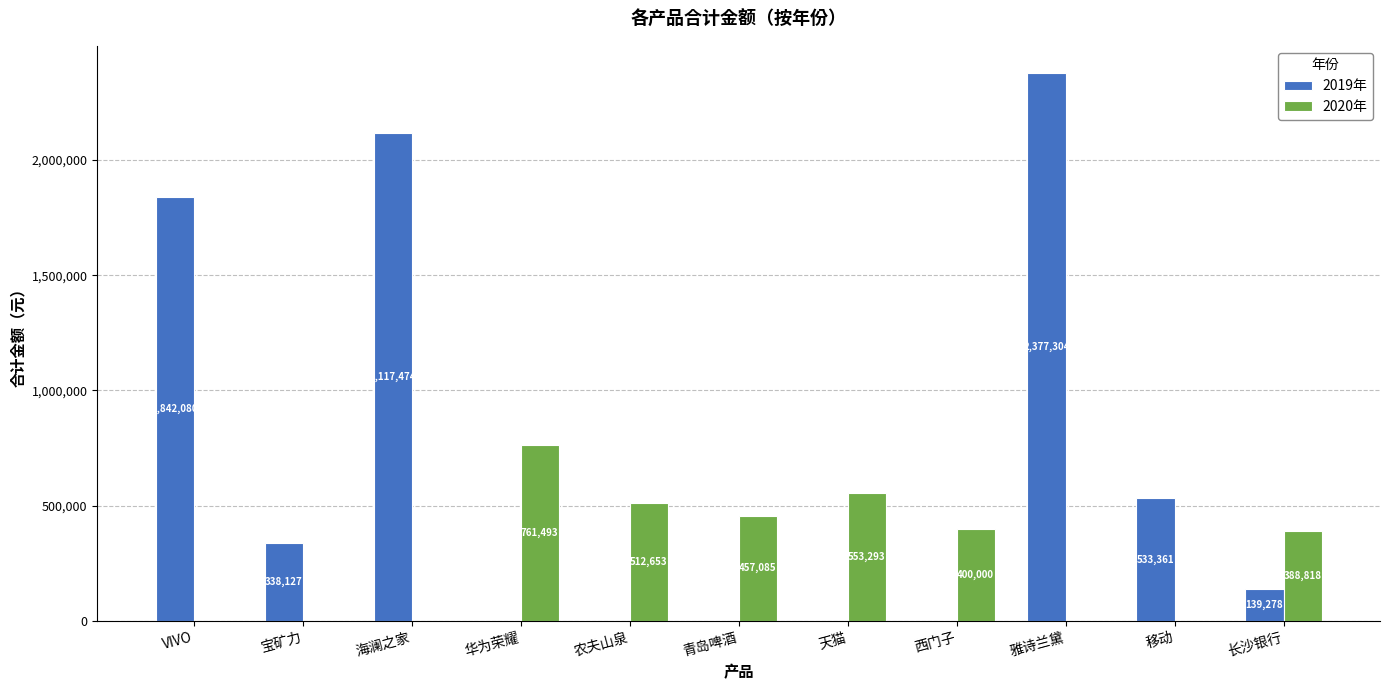

Which series has the largest total across all categories?

2019年